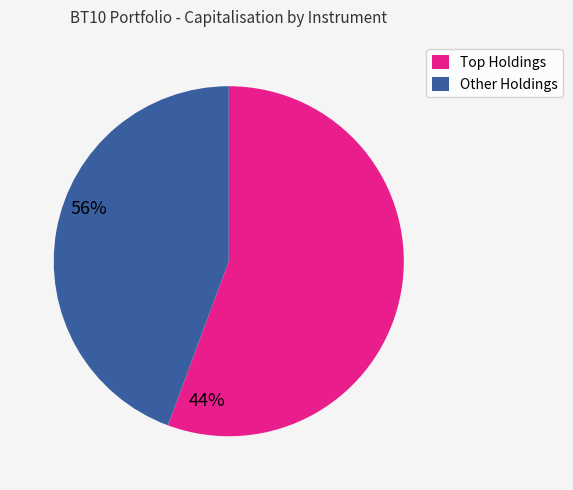

Does any single category account for the majority?

Yes